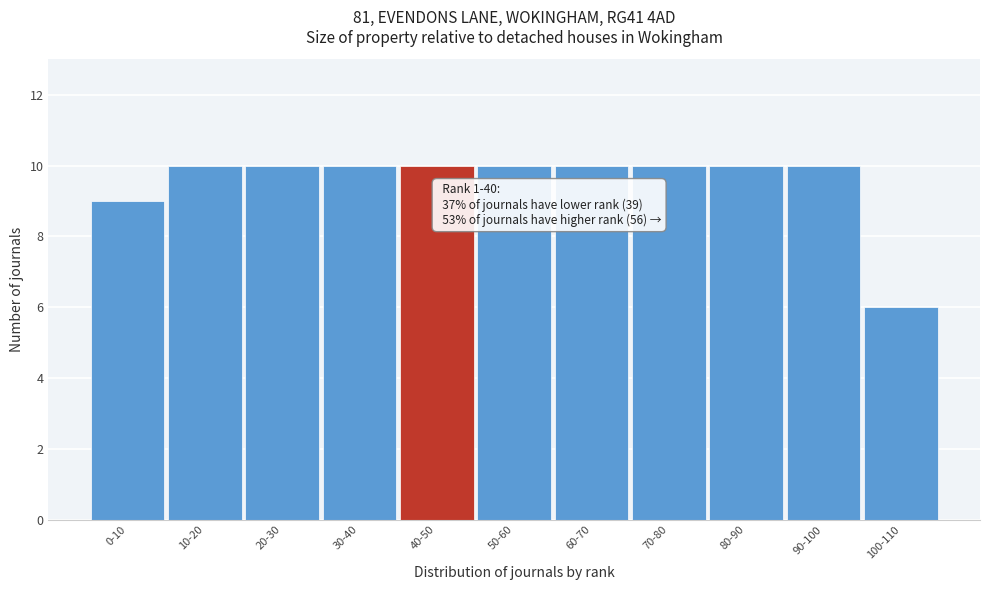

Reading left to right, transcribe all the data shown in this chart.

0-10=9	10-20=10	20-30=10	30-40=10	40-50=10	50-60=10	60-70=10	70-80=10	80-90=10	90-100=10	100-110=6